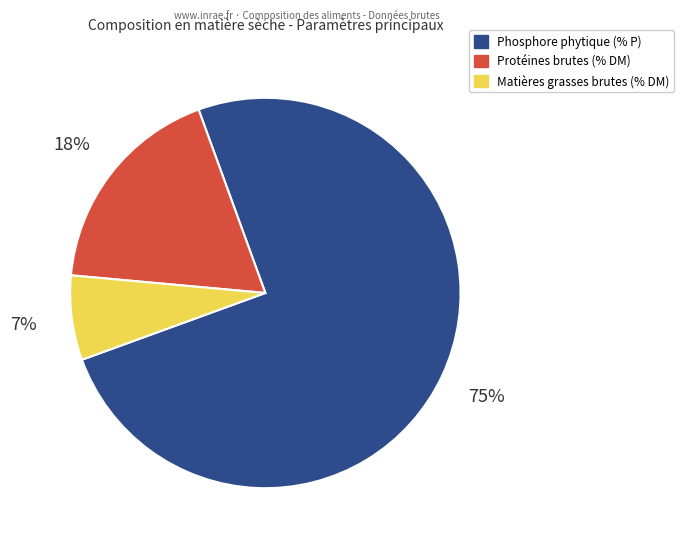

Do Matières grasses brutes (% DM) and Protéines brutes (% DM) together represent more than half of the pie?

No